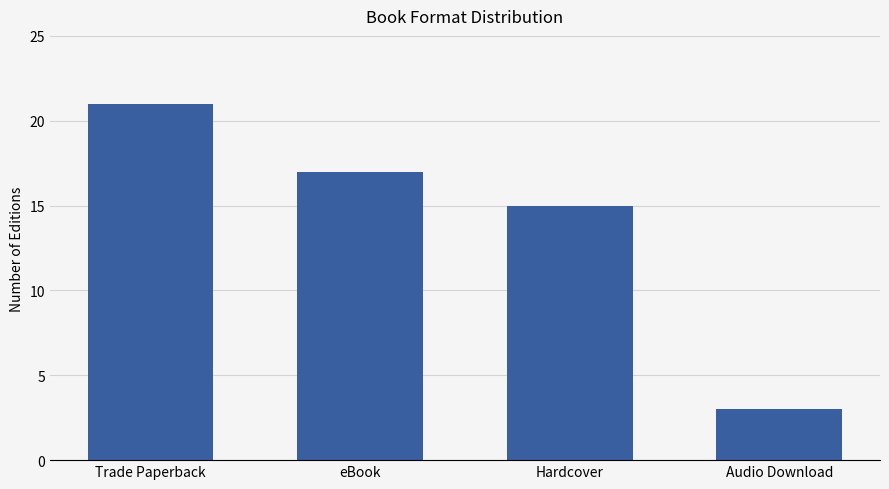

List the labels in order of value, smallest first.

Audio Download, Hardcover, eBook, Trade Paperback